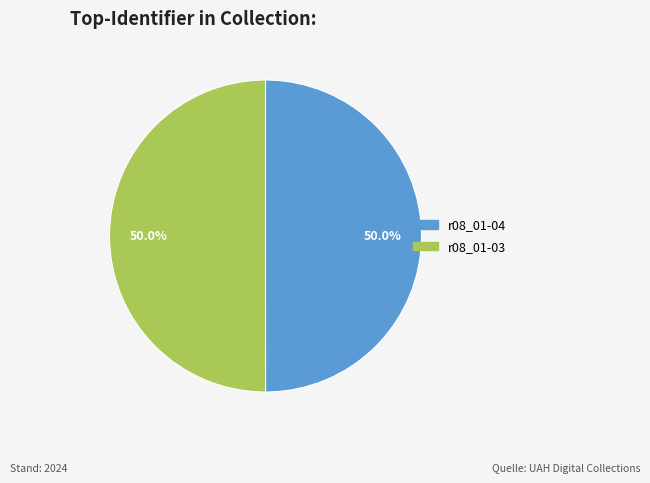

Is it true that r08_01-03 is 57% of the pie?

False